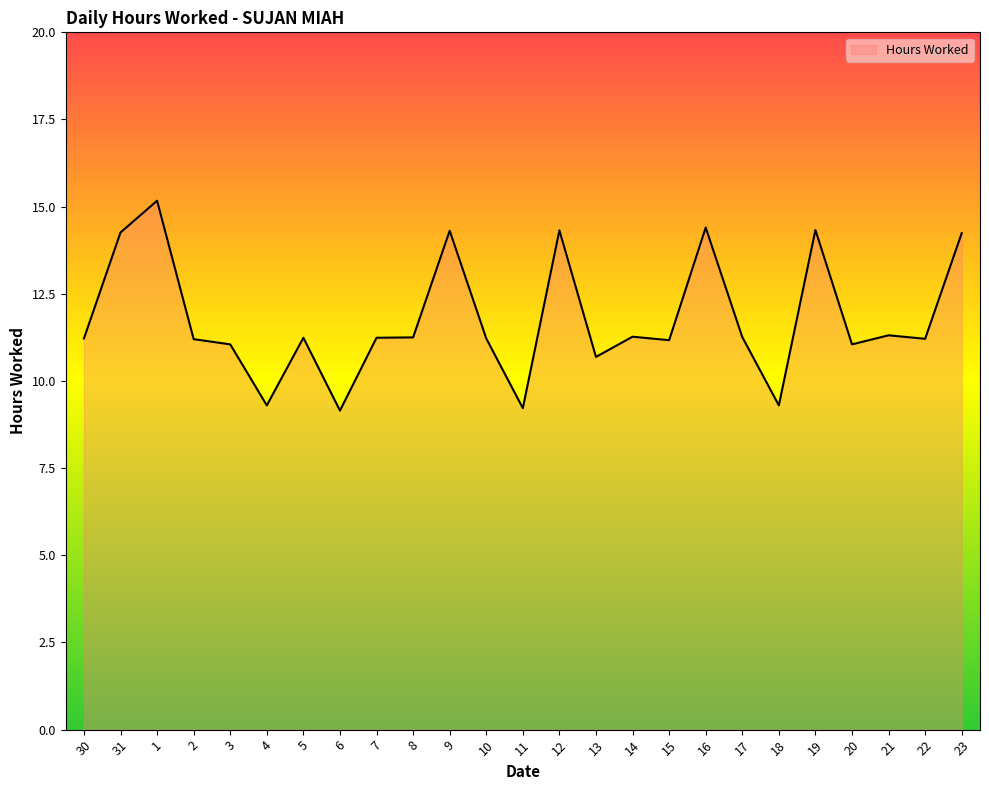

What is the difference between the maximum and minimum values?

6.0